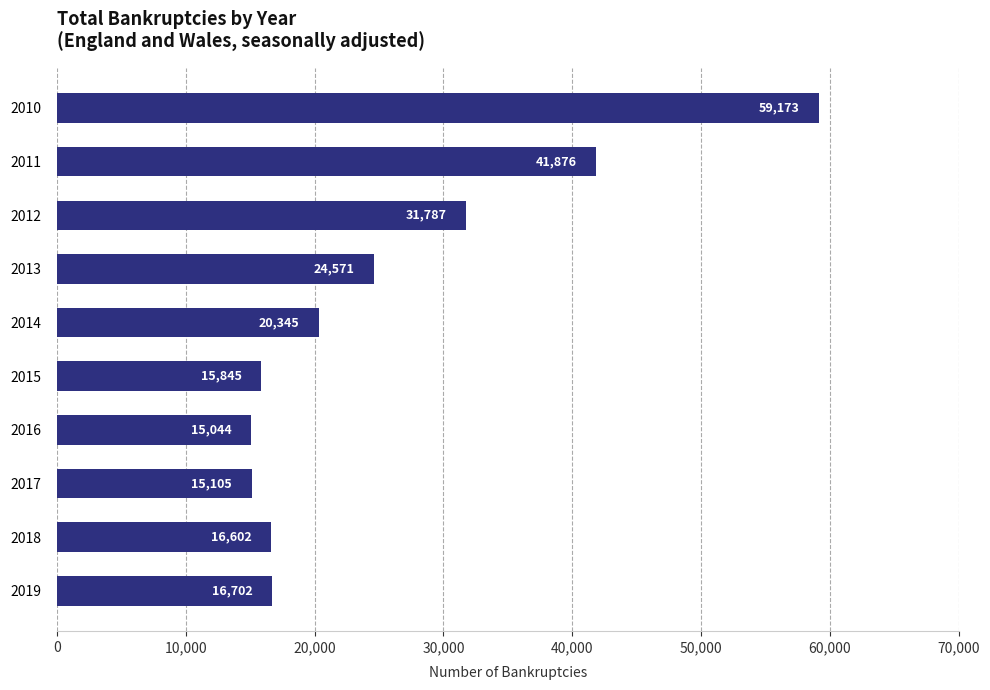

Which category has the lowest value across all series?

2016